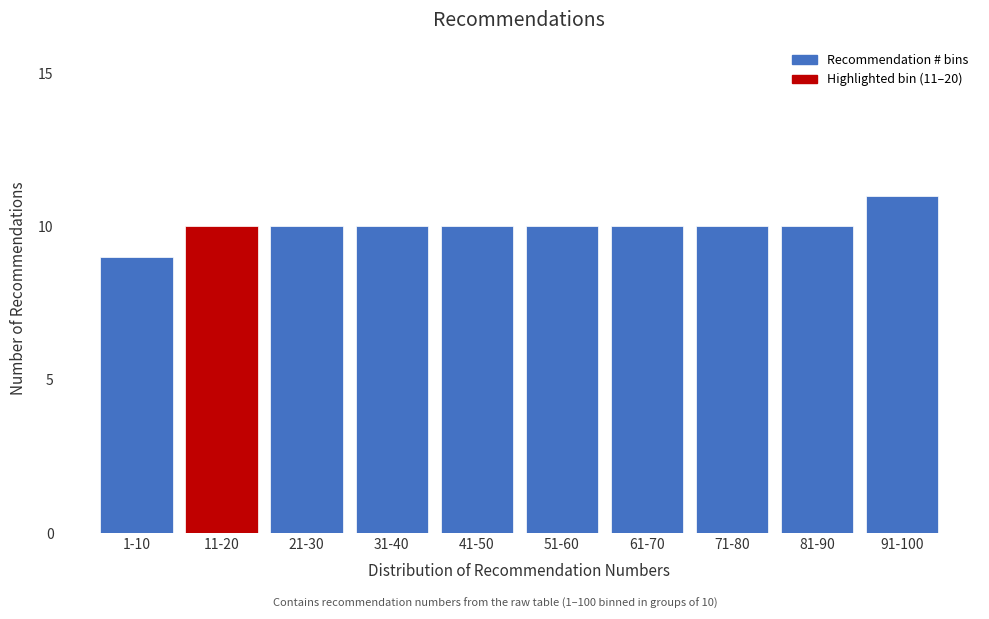

Reading left to right, transcribe all the data shown in this chart.

9	10	10	10	10	10	10	10	10	11